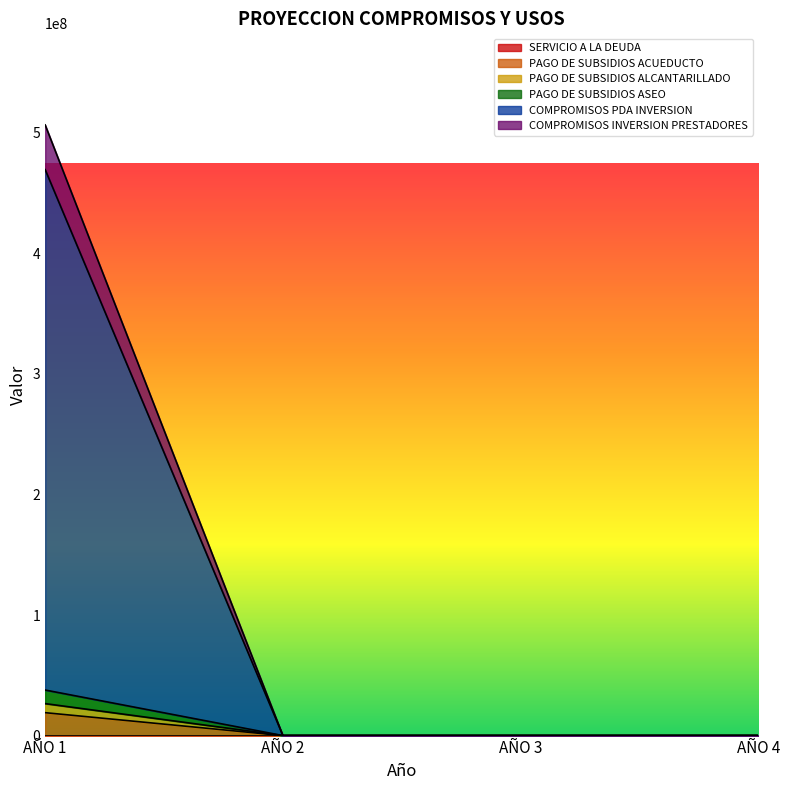

At which category is the sum across all series the highest?

AÑO 1